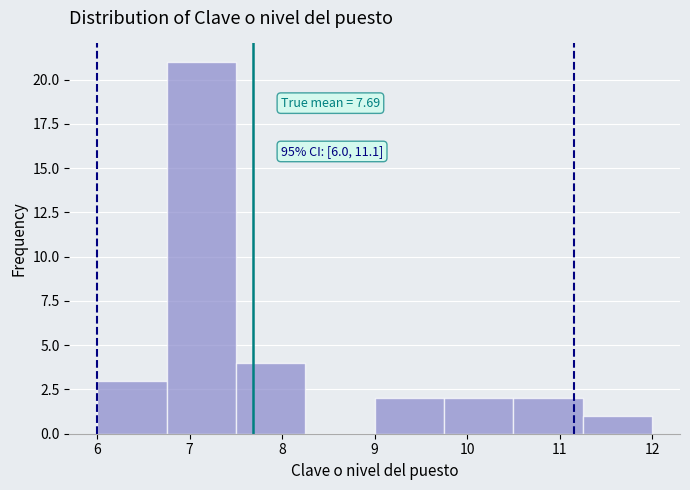

Which range on the x-axis has the tallest bar?

6.75 to 7.50